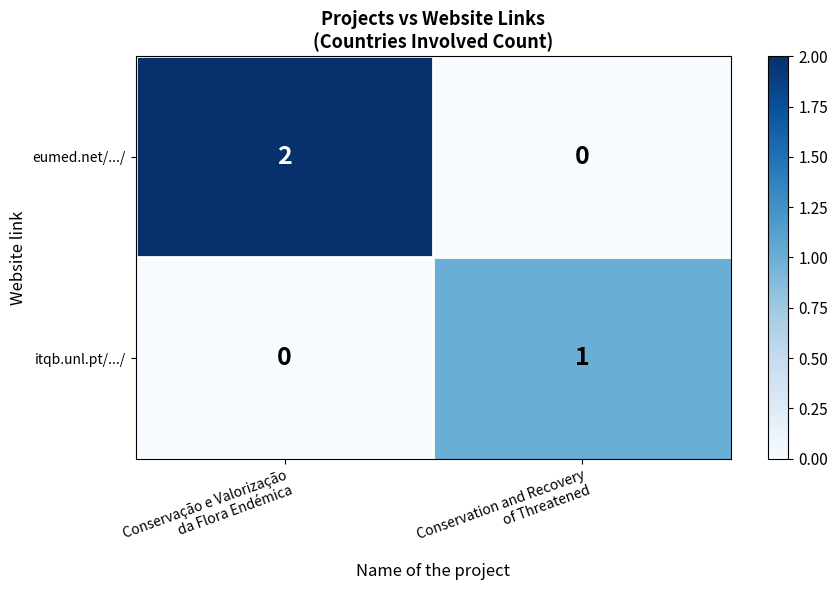

List the series in order of their peak value, lowest first.

itqb.unl.pt/.../, eumed.net/.../